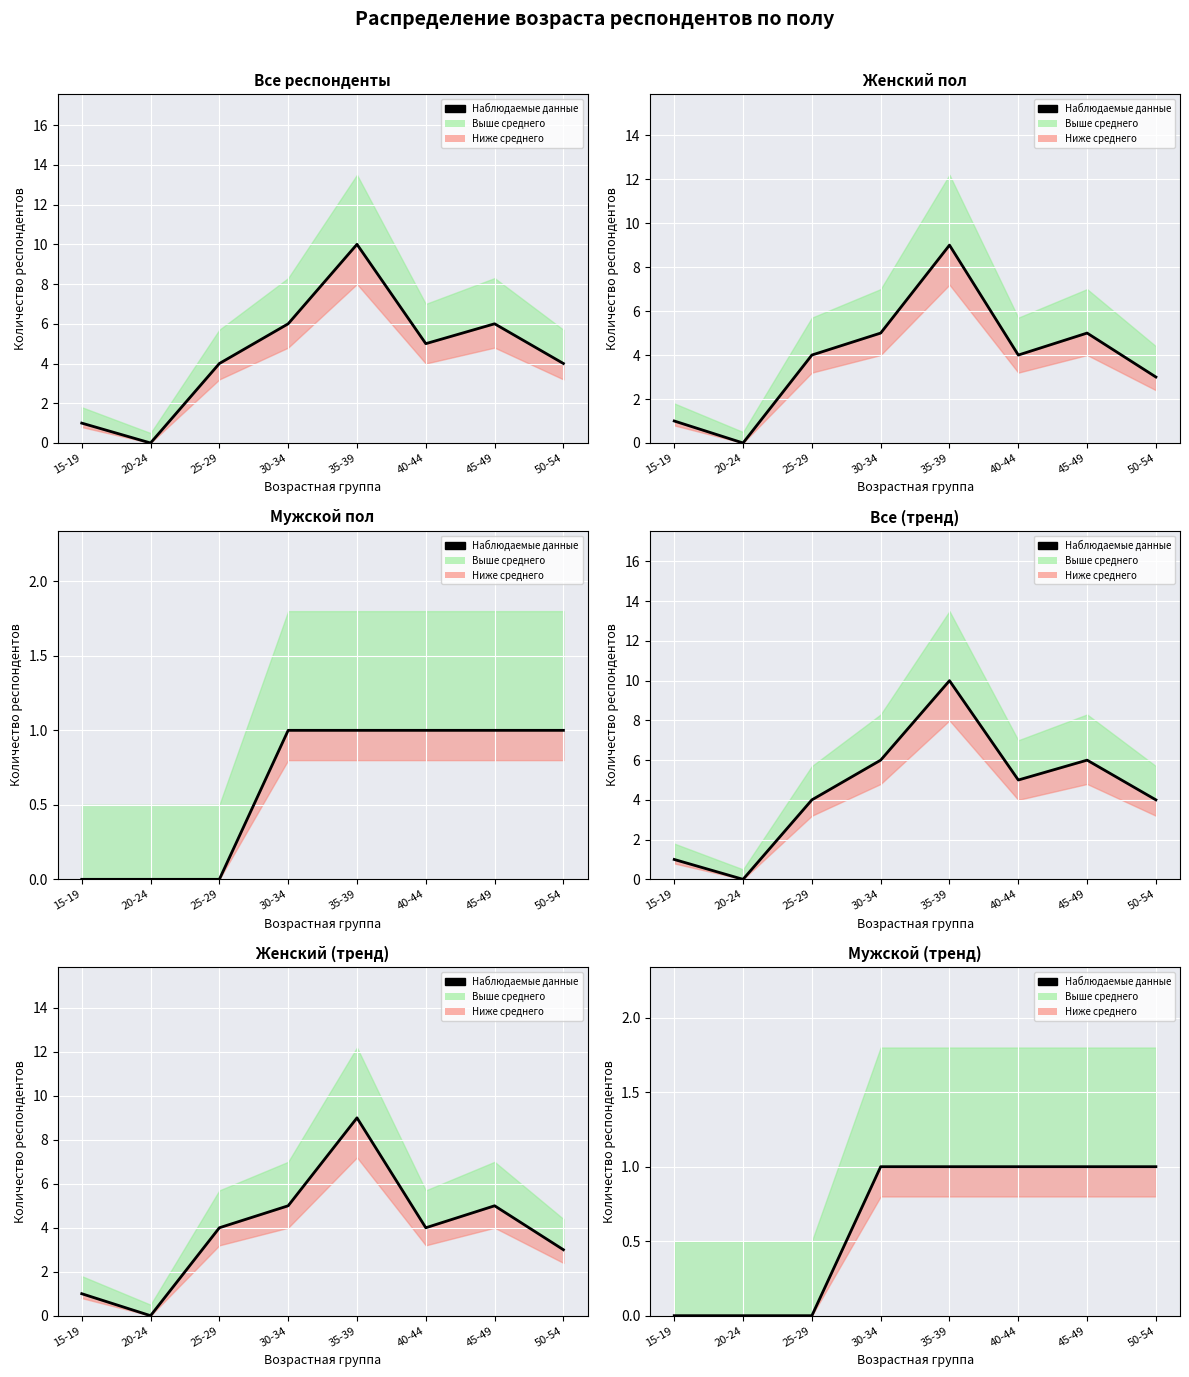

Which category has the lowest value across all series?

15-19